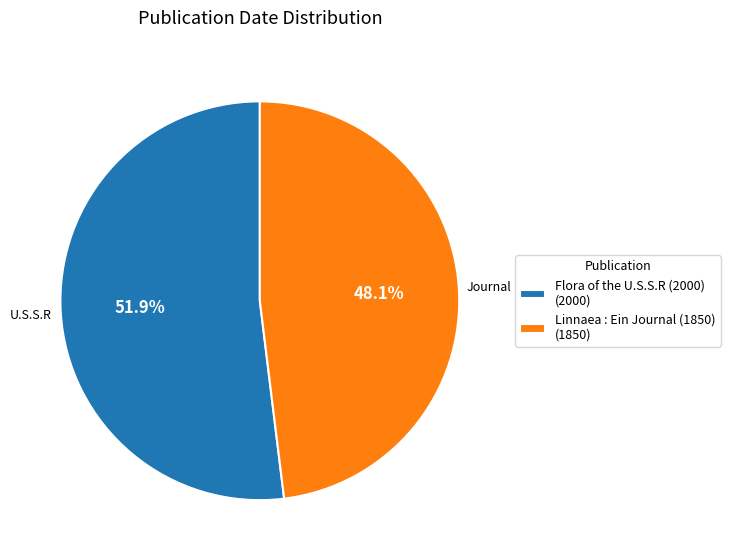

Count the number of slices in the pie.

2